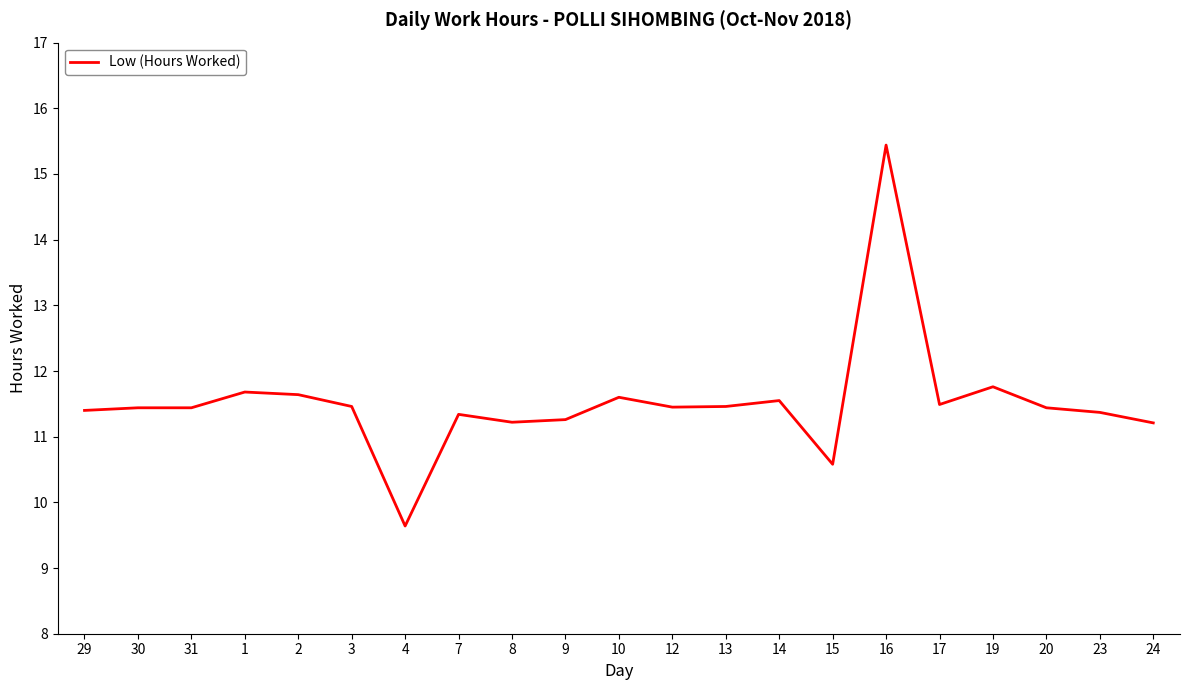

How many values are below 11?

2